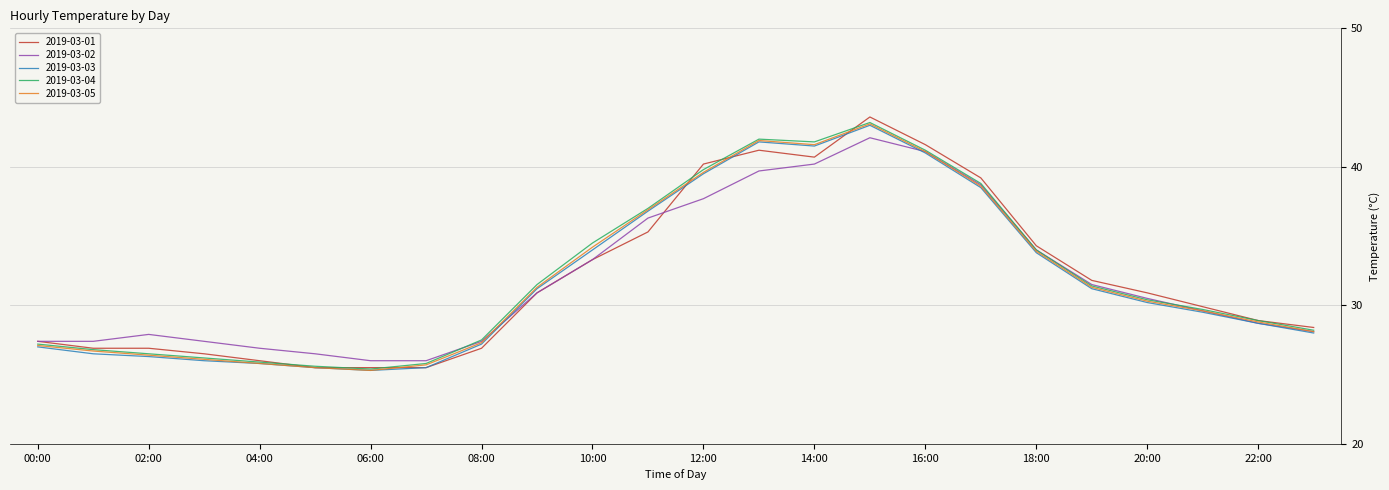

What is the sum of all 2019-03-01 values?

767.3